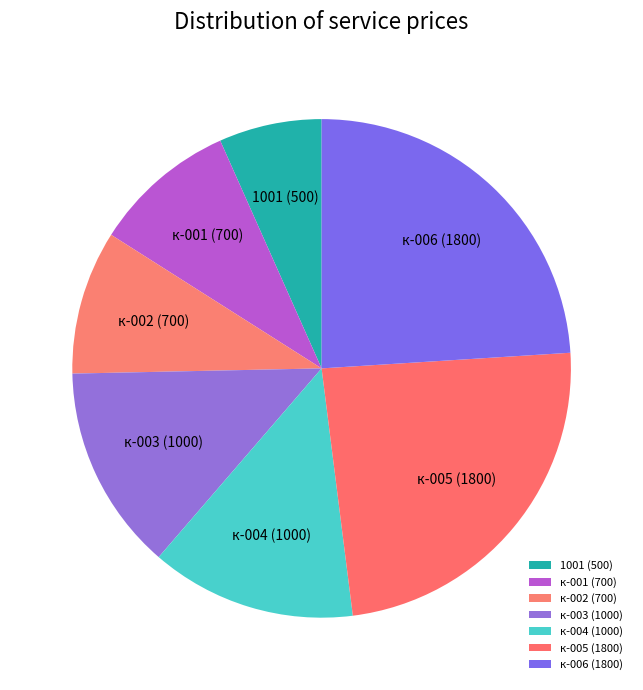

Is к-002 (700) the majority of the pie?

No